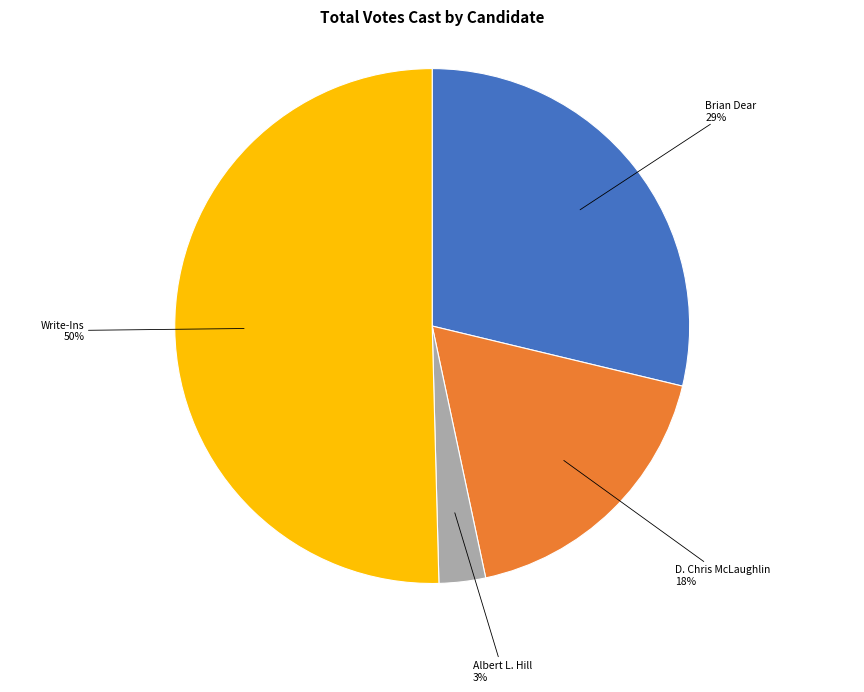

To the nearest percent, what is the average slice percentage?

25%